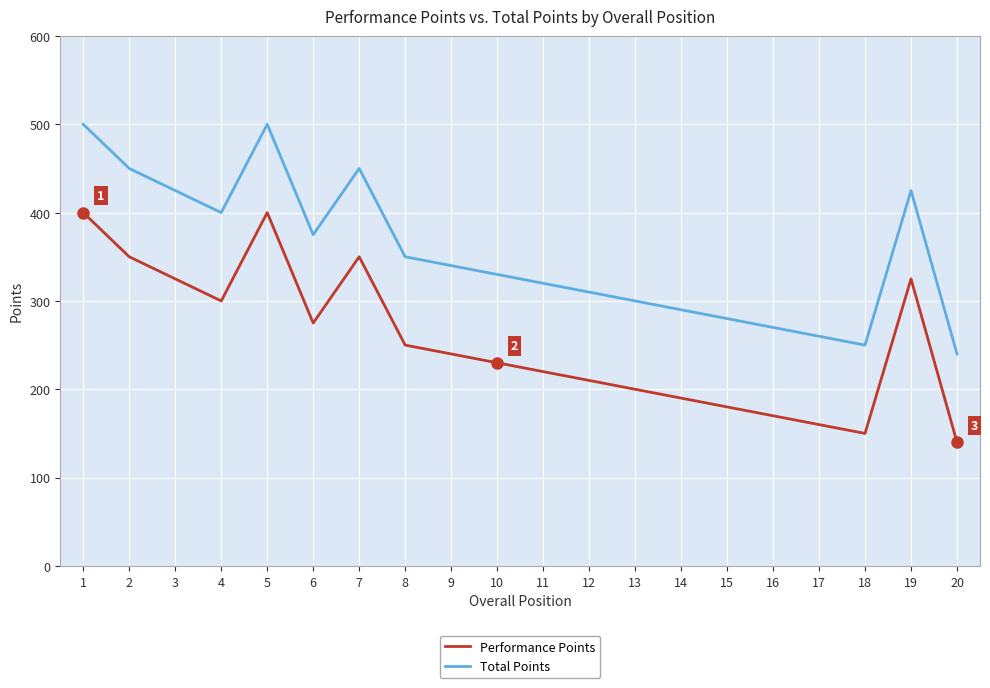

How many lines are shown in the chart?

2